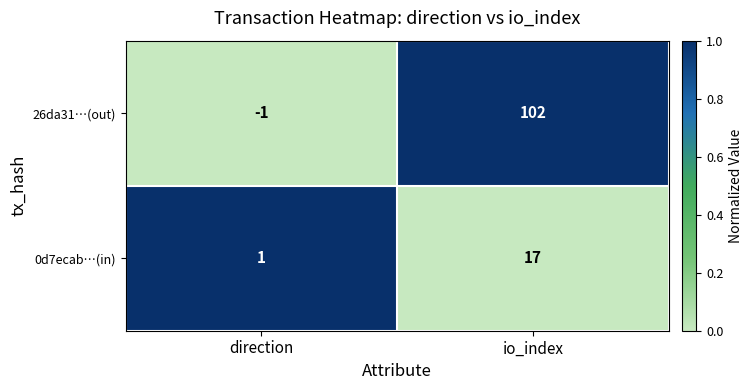

What is the greatest value displayed?

102